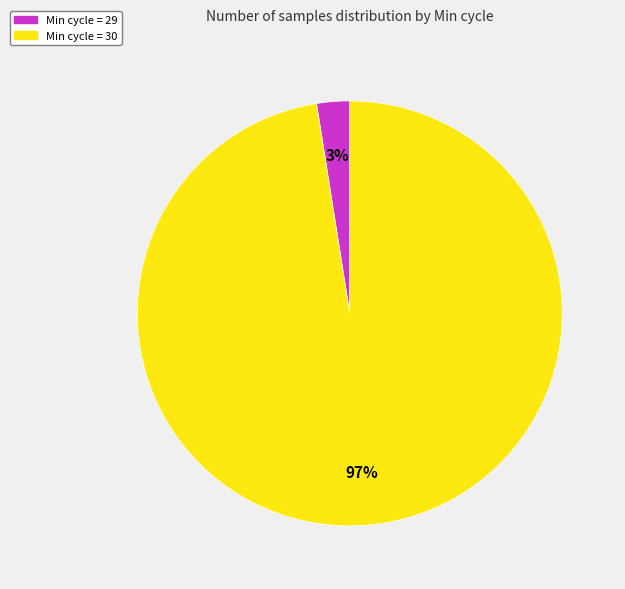

To the nearest percent, what is the average slice percentage?

50%